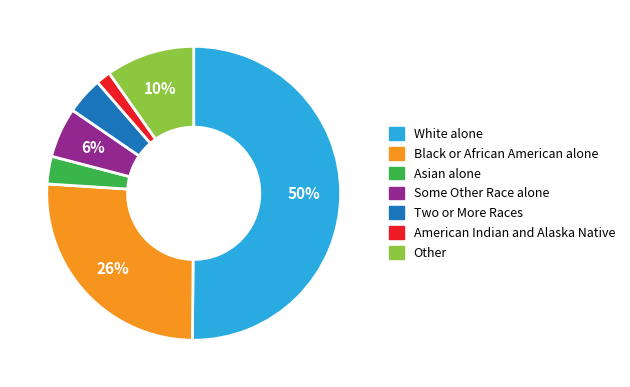

The Asian alone slice represents 13% of the pie. True or false?

False